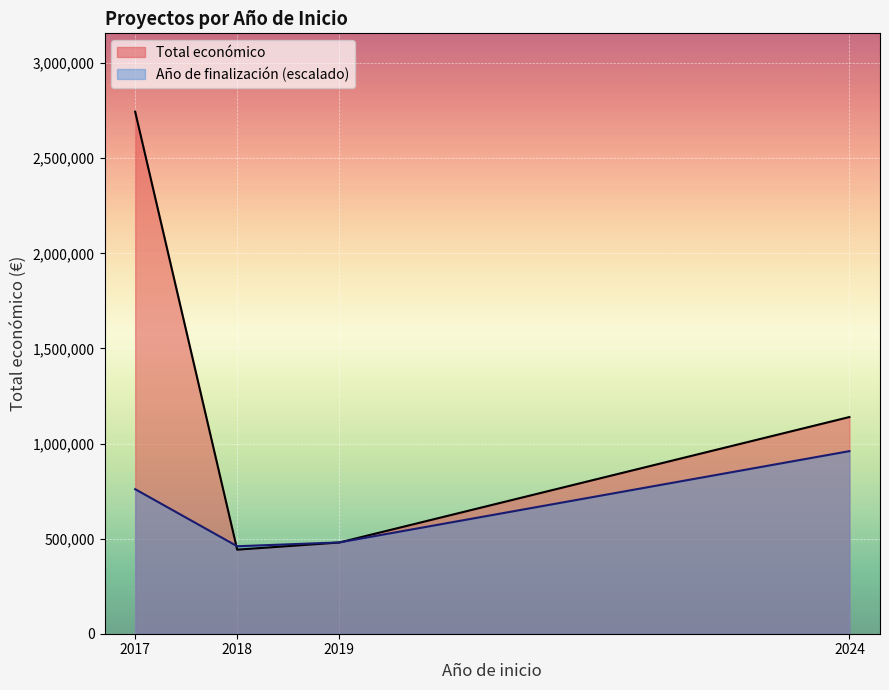

How many lines are shown in the chart?

2